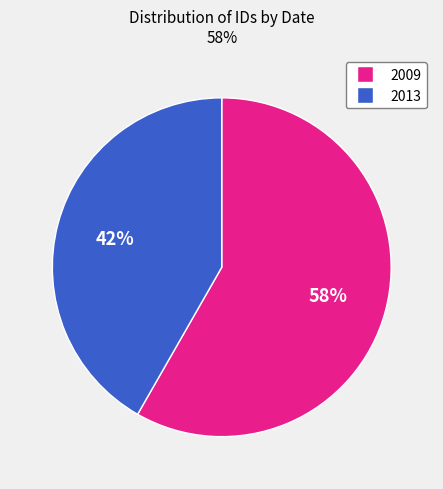

Is there a majority slice in this chart?

Yes